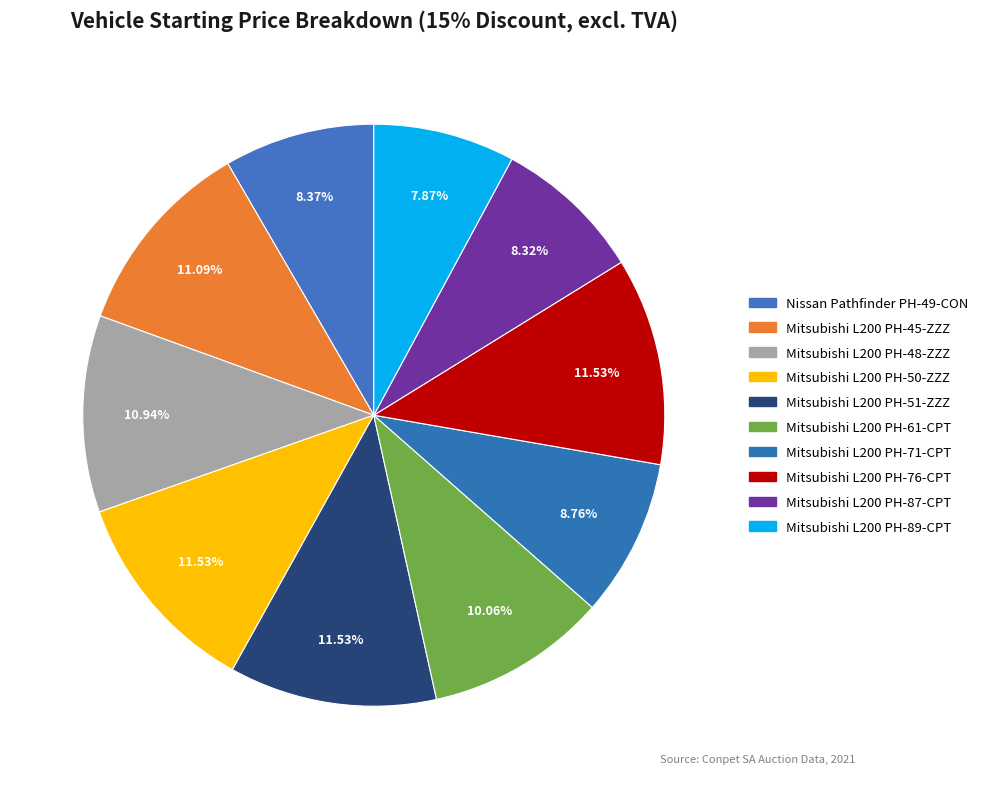

Which slice is the largest?

4-Mitsubishi L200 PH-50-ZZZ